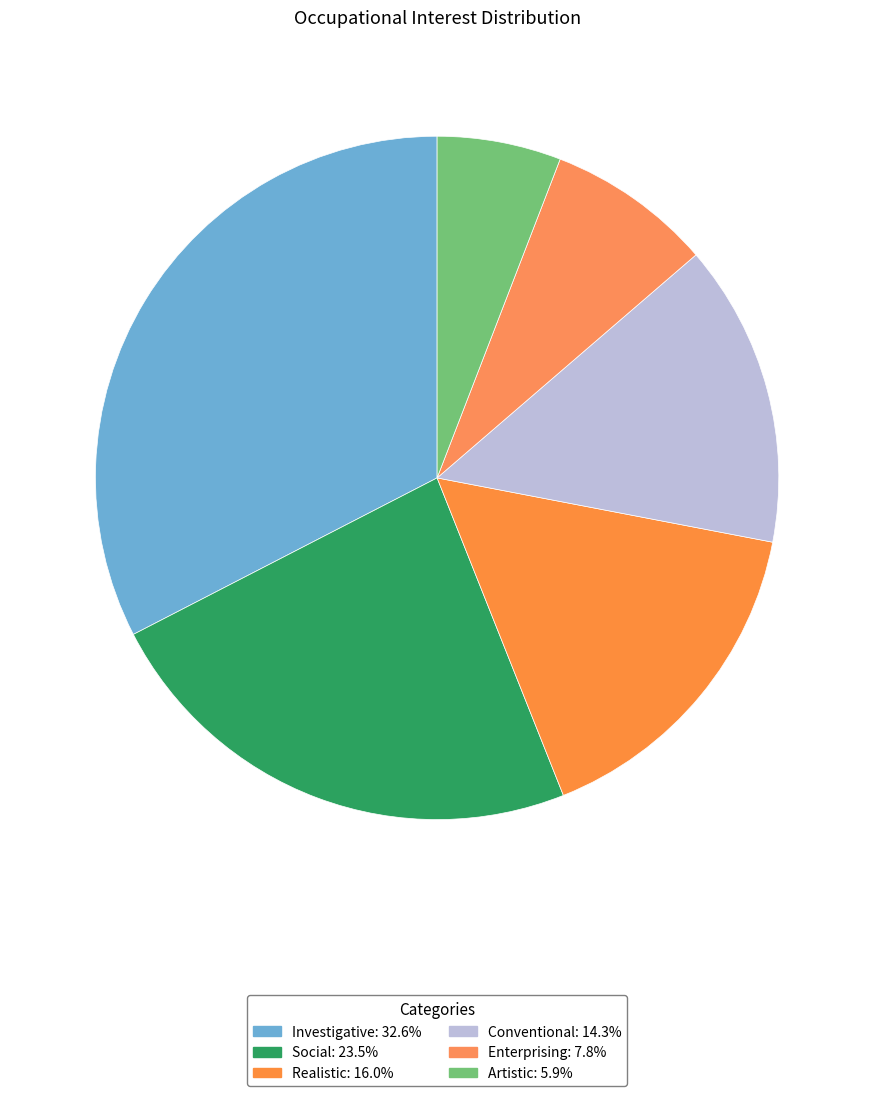

What is the largest slice in the pie chart?

Investigative